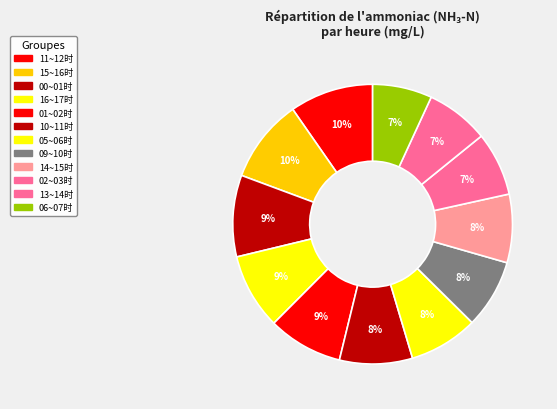

Count the number of slices in the pie.

12